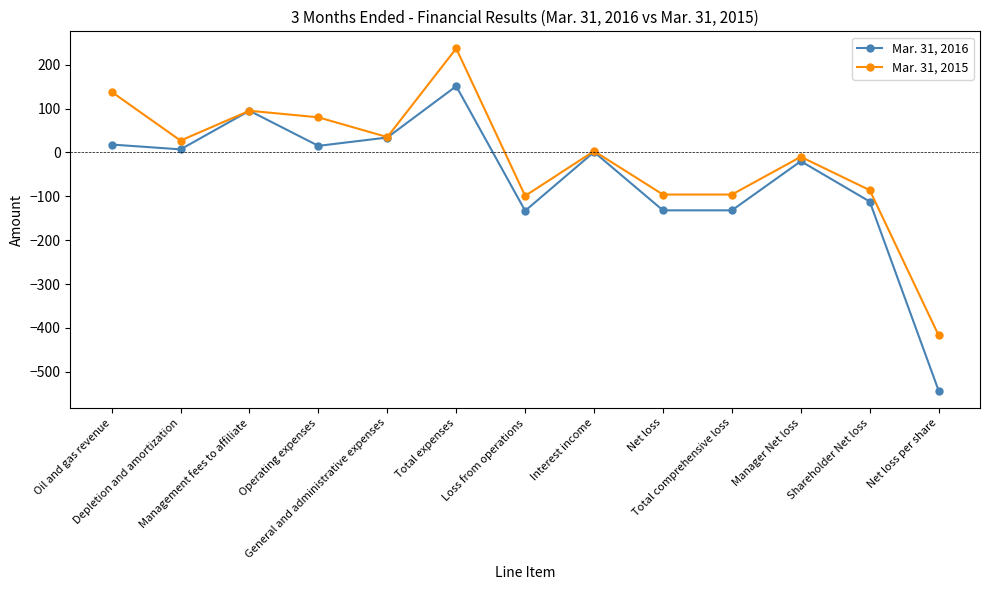

What is the value of the Mar. 31, 2015 point at the 12th from the left?

-86